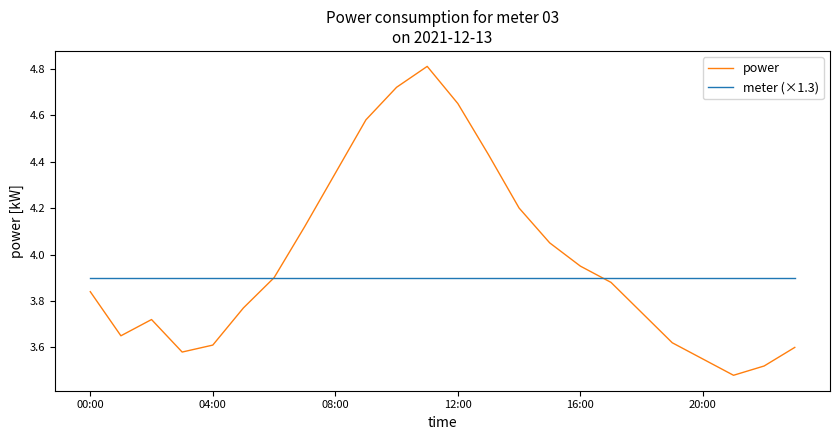

Which series has the largest total across all categories?

power